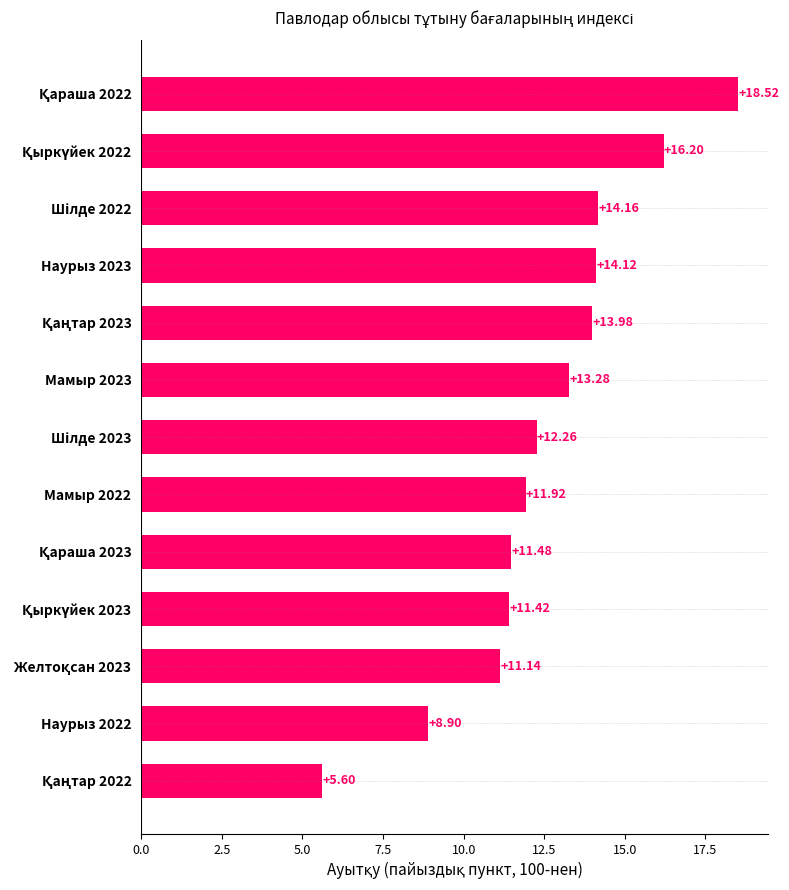

How many data points are above 12?

7